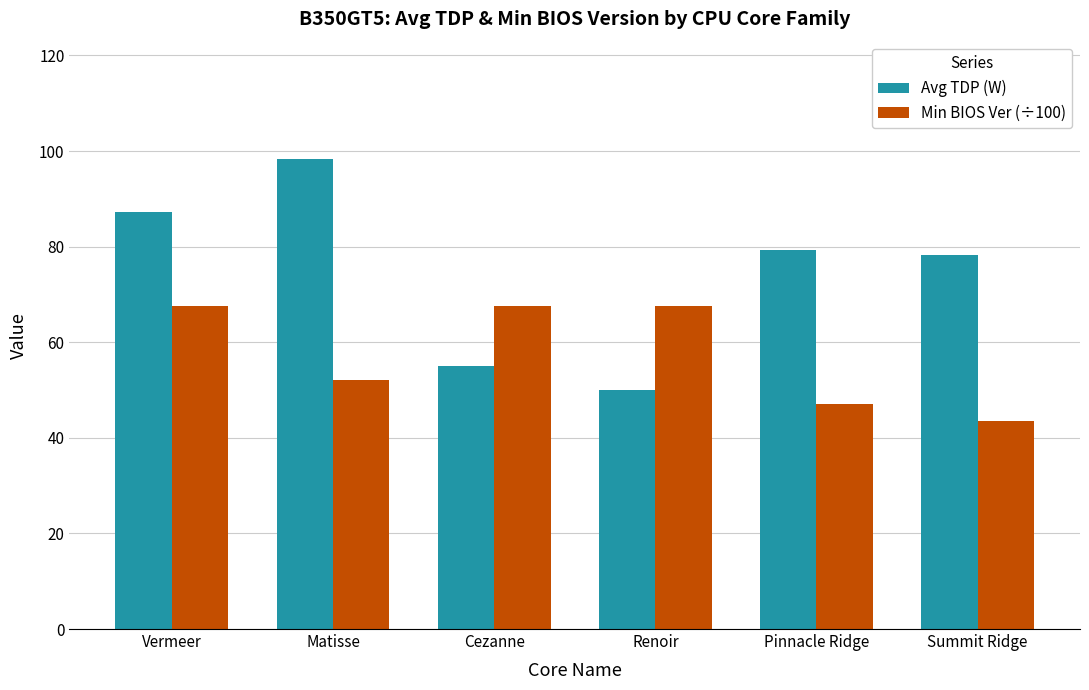

The Min BIOS Ver (÷100) series shows 52.0 at Matisse. True or false?

True